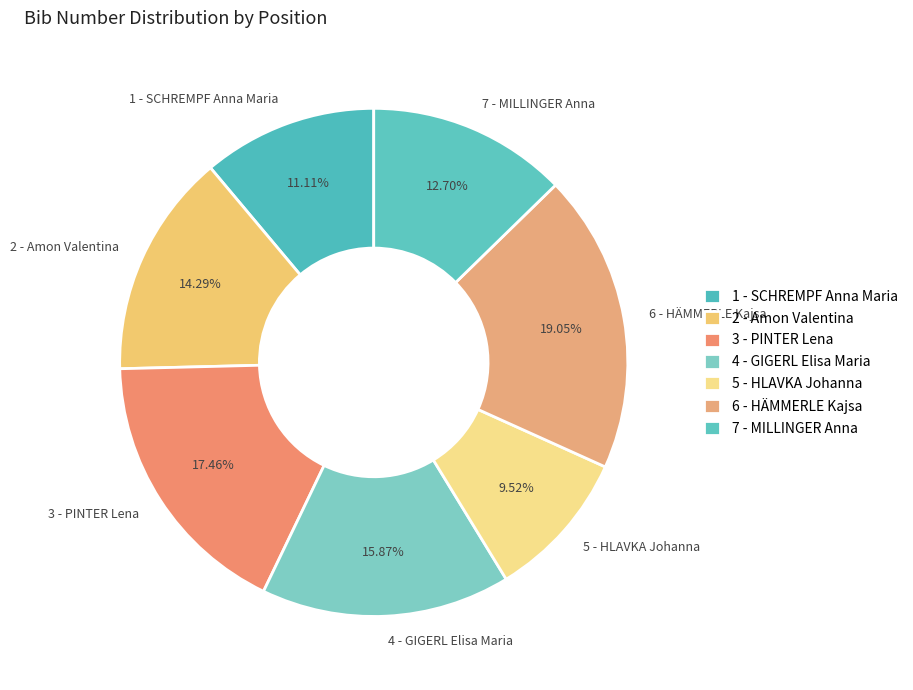

Rank the categories by value from lowest to highest.

5 - HLAVKA Johanna, 1 - SCHREMPF Anna Maria, 7 - MILLINGER Anna, 2 - Amon Valentina, 4 - GIGERL Elisa Maria, 3 - PINTER Lena, 6 - HÄMMERLE Kajsa